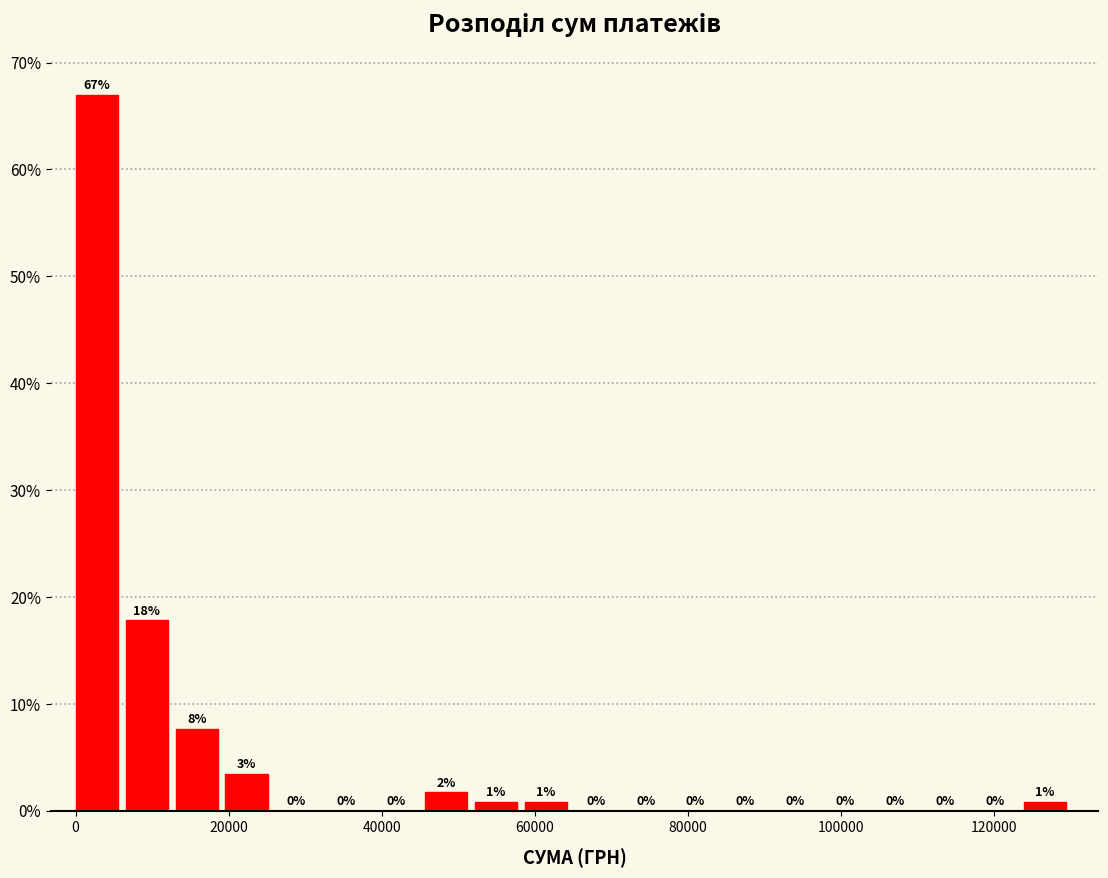

Read against the x-axis, roughly where is the centre of the tallest bar?

2000